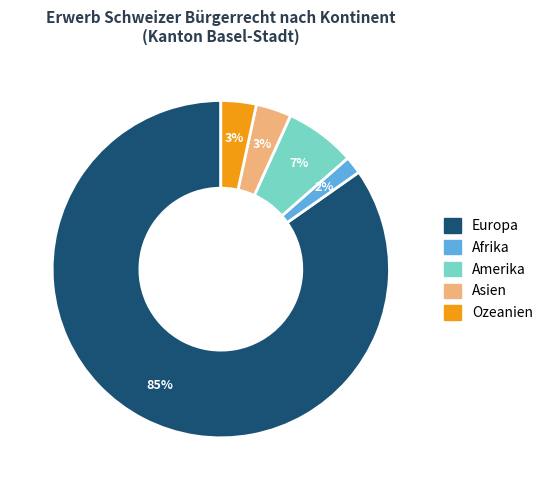

What percentage is the Ozeanien slice, to the nearest percent?

3%